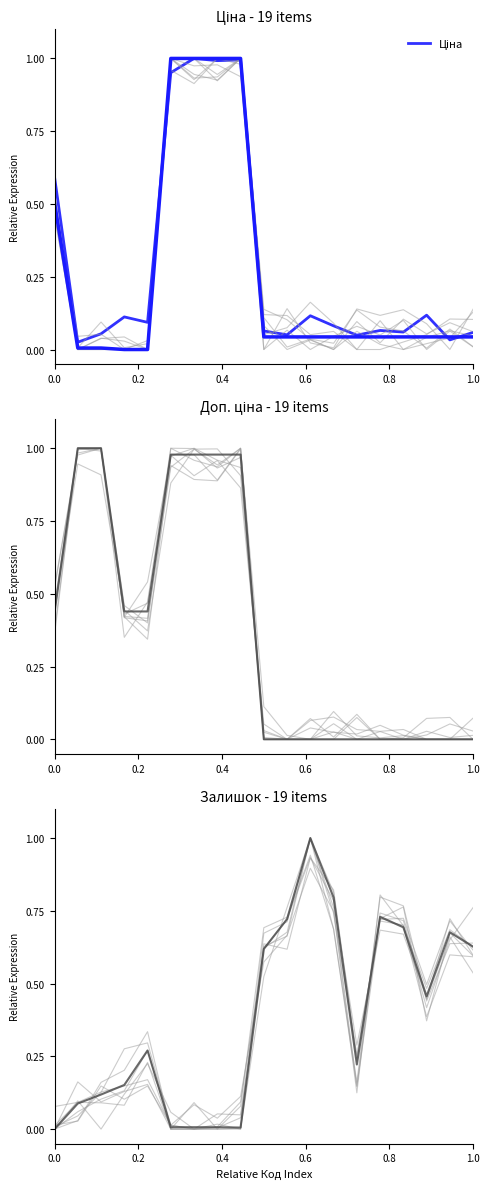

What is the sum of all Доп. ціна values?

7.3